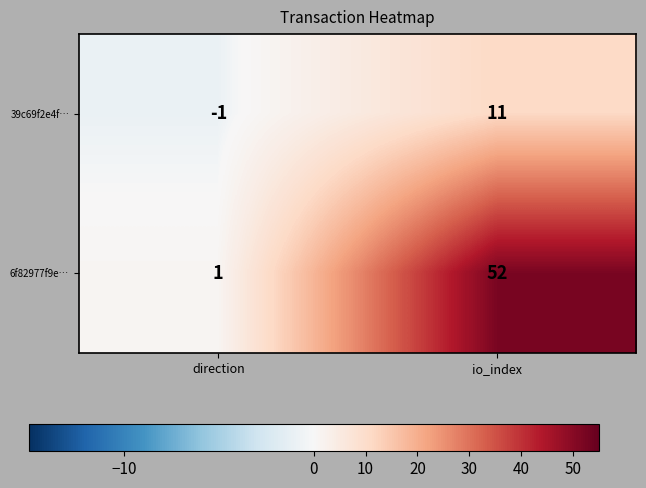

Reading right to left, list all the values displayed in this chart.

39c69f2e4f…: io_index=11	direction=-1
6f82977f9e…: io_index=52	direction=1